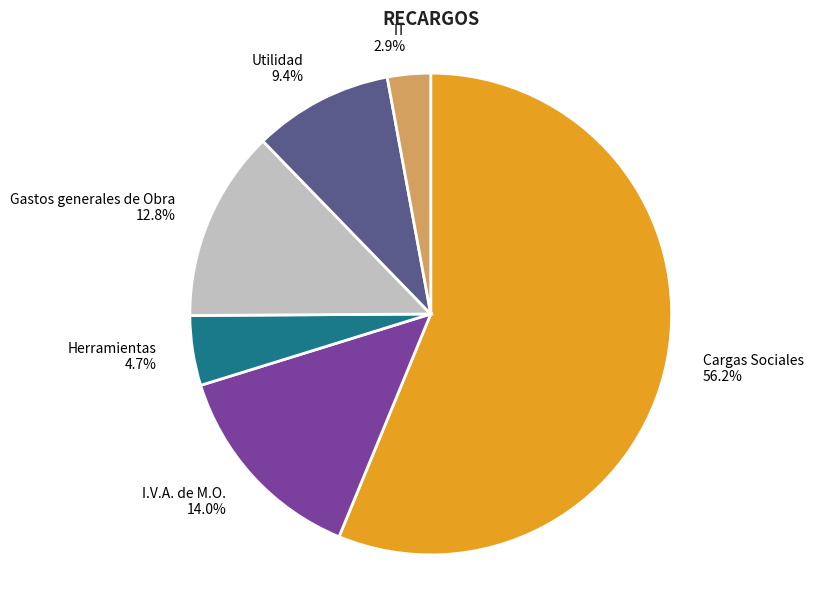

What is the smallest slice in the pie chart?

IT